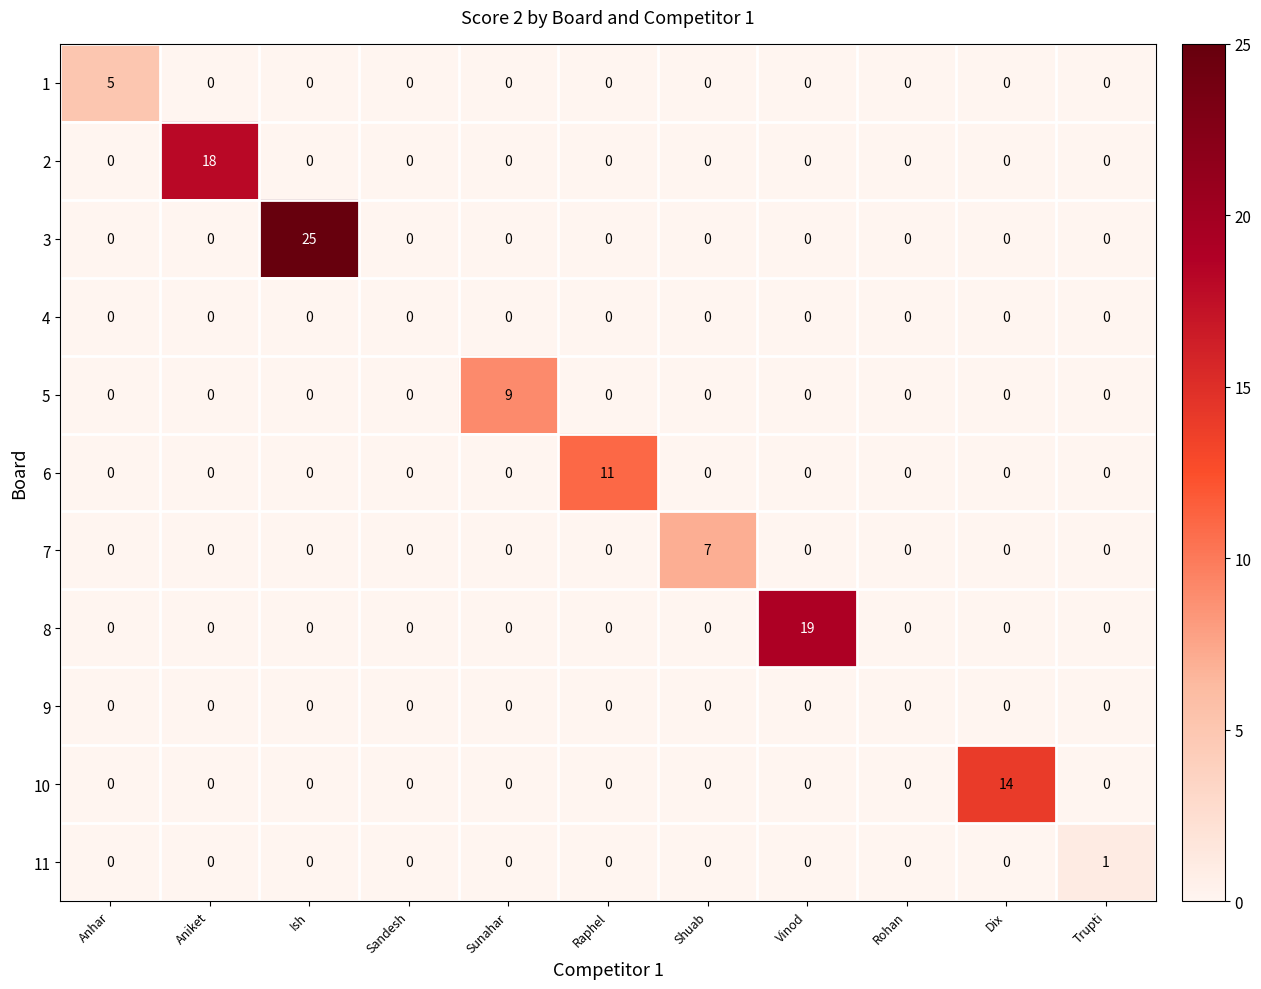

What is the total value across all series at Vinod?

19